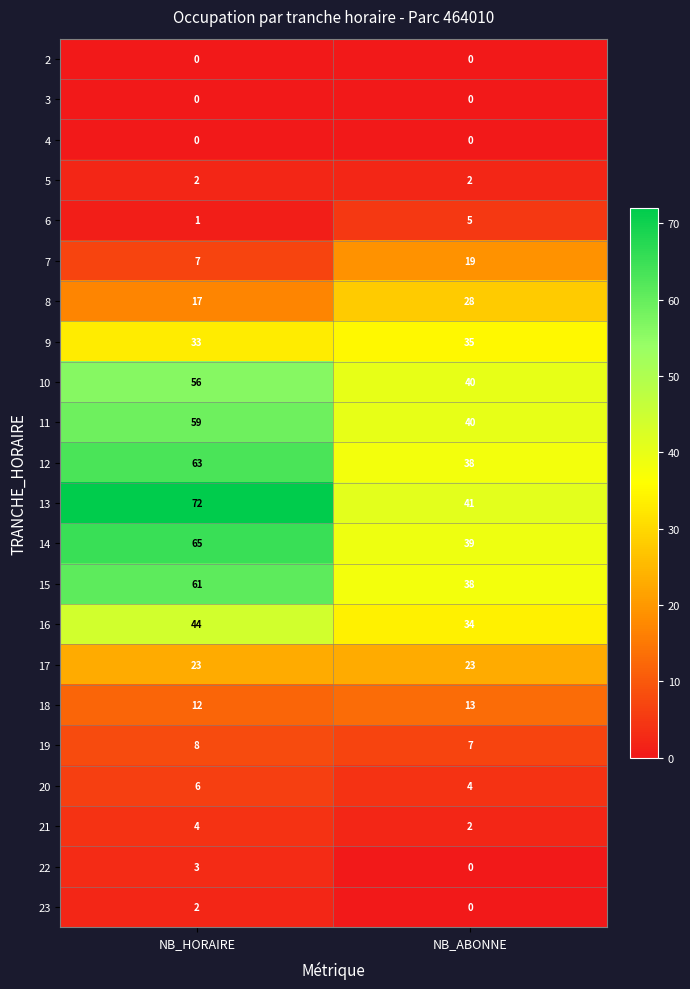

Between NB_HORAIRE and NB_ABONNE, which series saw the biggest shift?

13